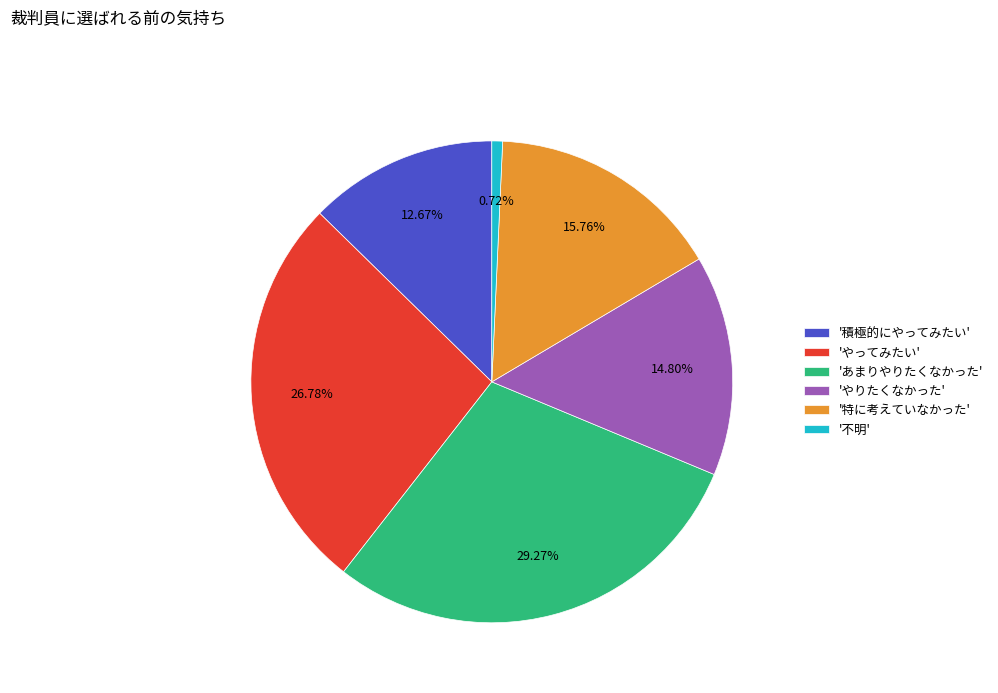

Count the number of slices in the pie.

6